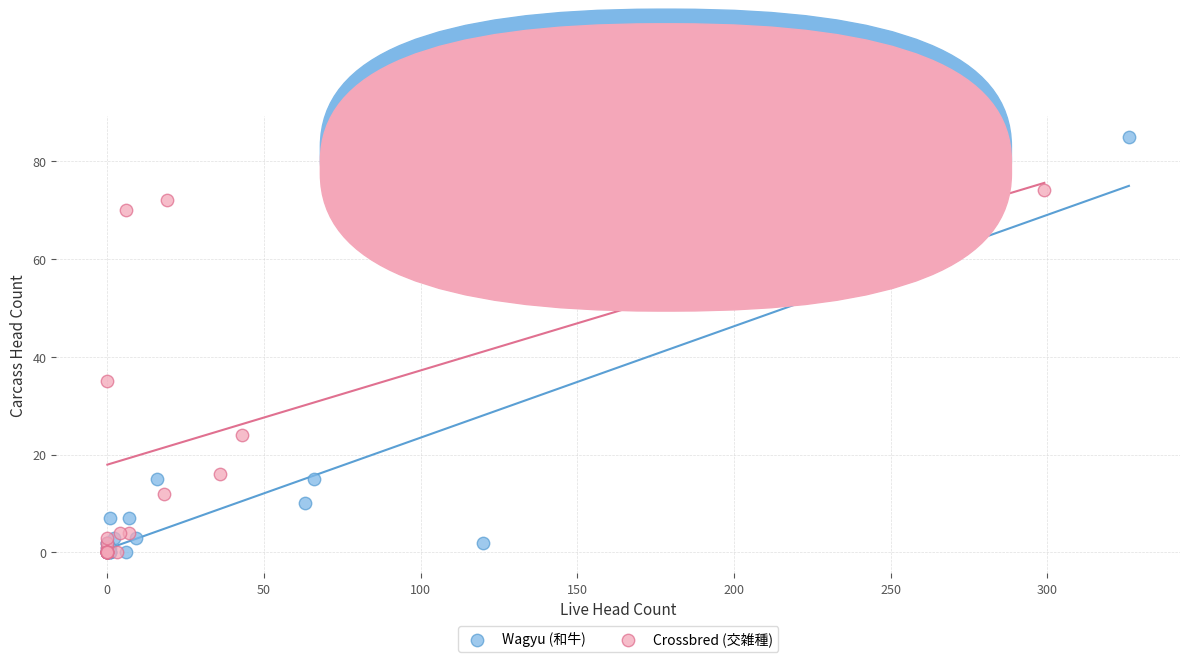

Which series has the largest Y range (max minus min)?

Wagyu (和牛)